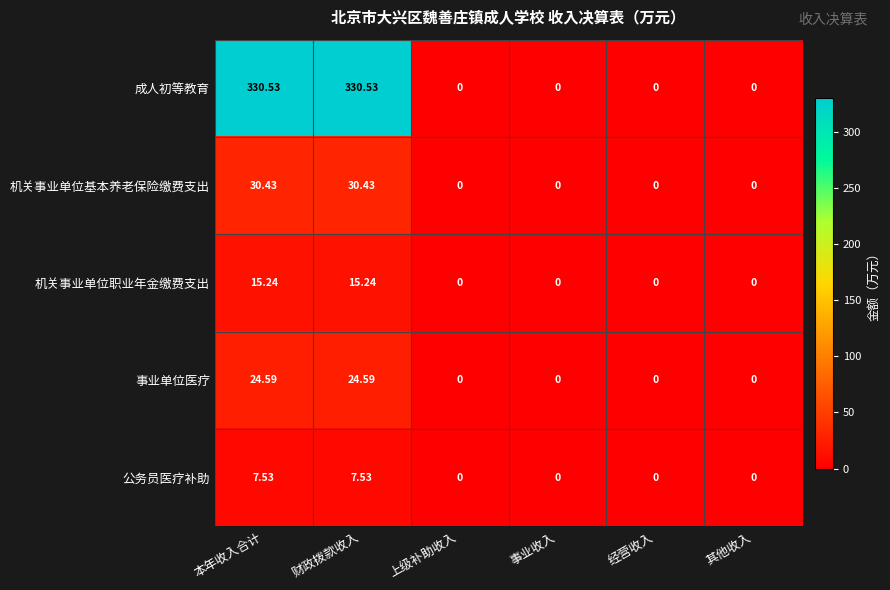

Which series has the largest total across all categories?

成人初等教育